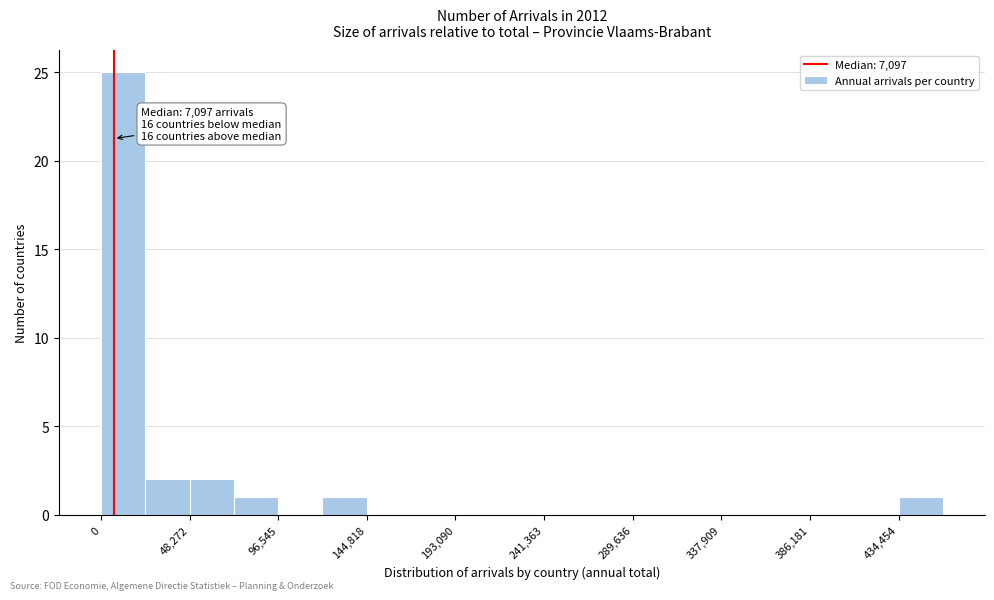

Over which range of the x-axis is the bar tallest?

0 to 25000